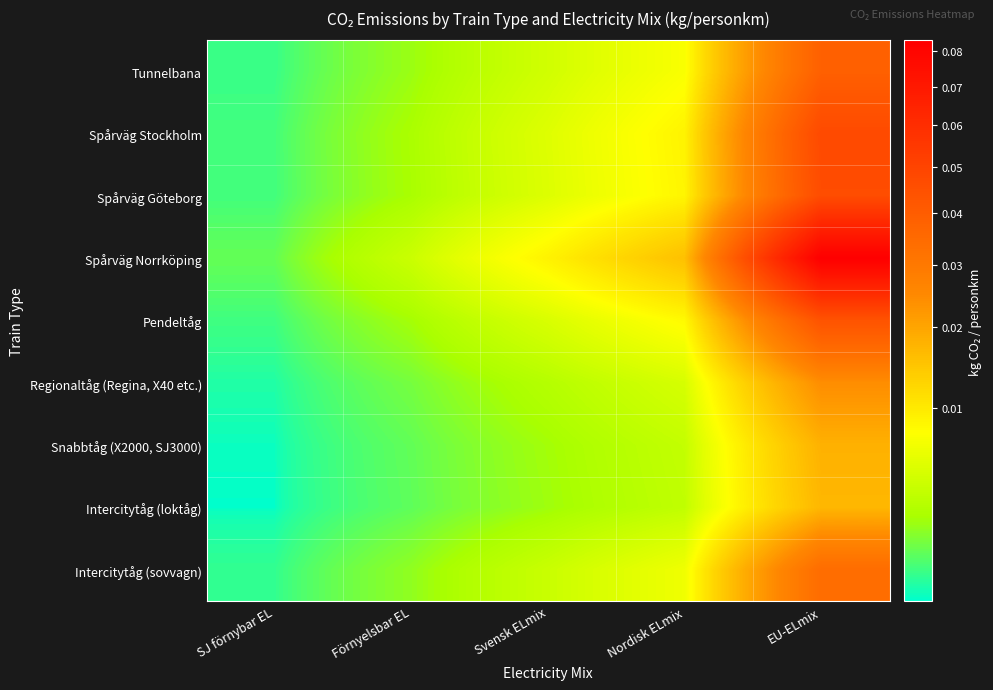

Reading right to left, list all the values displayed in this chart.

Tunnelbana: EU-ELmix=0.0	Nordisk ELmix=0.0	Svensk ELmix=0.0	Förnyelsbar EL=0.0	SJ förnybar EL=0.0
Spårväg Stockholm: EU-ELmix=0.0	Nordisk ELmix=0.0	Svensk ELmix=0.0	Förnyelsbar EL=0.0	SJ förnybar EL=0.0
Spårväg Göteborg: EU-ELmix=0.0	Nordisk ELmix=0.0	Svensk ELmix=0.0	Förnyelsbar EL=0.0	SJ förnybar EL=0.0
Spårväg Norrköping: EU-ELmix=0.1	Nordisk ELmix=0.0	Svensk ELmix=0.0	Förnyelsbar EL=0.0	SJ förnybar EL=0.0
Pendeltåg: EU-ELmix=0.0	Nordisk ELmix=0.0	Svensk ELmix=0.0	Förnyelsbar EL=0.0	SJ förnybar EL=0.0
Regionaltåg (Regina, X40 etc.): EU-ELmix=0.0	Nordisk ELmix=0.0	Svensk ELmix=0.0	Förnyelsbar EL=0.0	SJ förnybar EL=0.0
Snabbtåg (X2000, SJ3000): EU-ELmix=0.0	Nordisk ELmix=0.0	Svensk ELmix=0.0	Förnyelsbar EL=0.0	SJ förnybar EL=0.0
Intercitytåg (loktåg): EU-ELmix=0.0	Nordisk ELmix=0.0	Svensk ELmix=0.0	Förnyelsbar EL=0.0	SJ förnybar EL=0.0
Intercitytåg (sovvagn): EU-ELmix=0.0	Nordisk ELmix=0.0	Svensk ELmix=0.0	Förnyelsbar EL=0.0	SJ förnybar EL=0.0